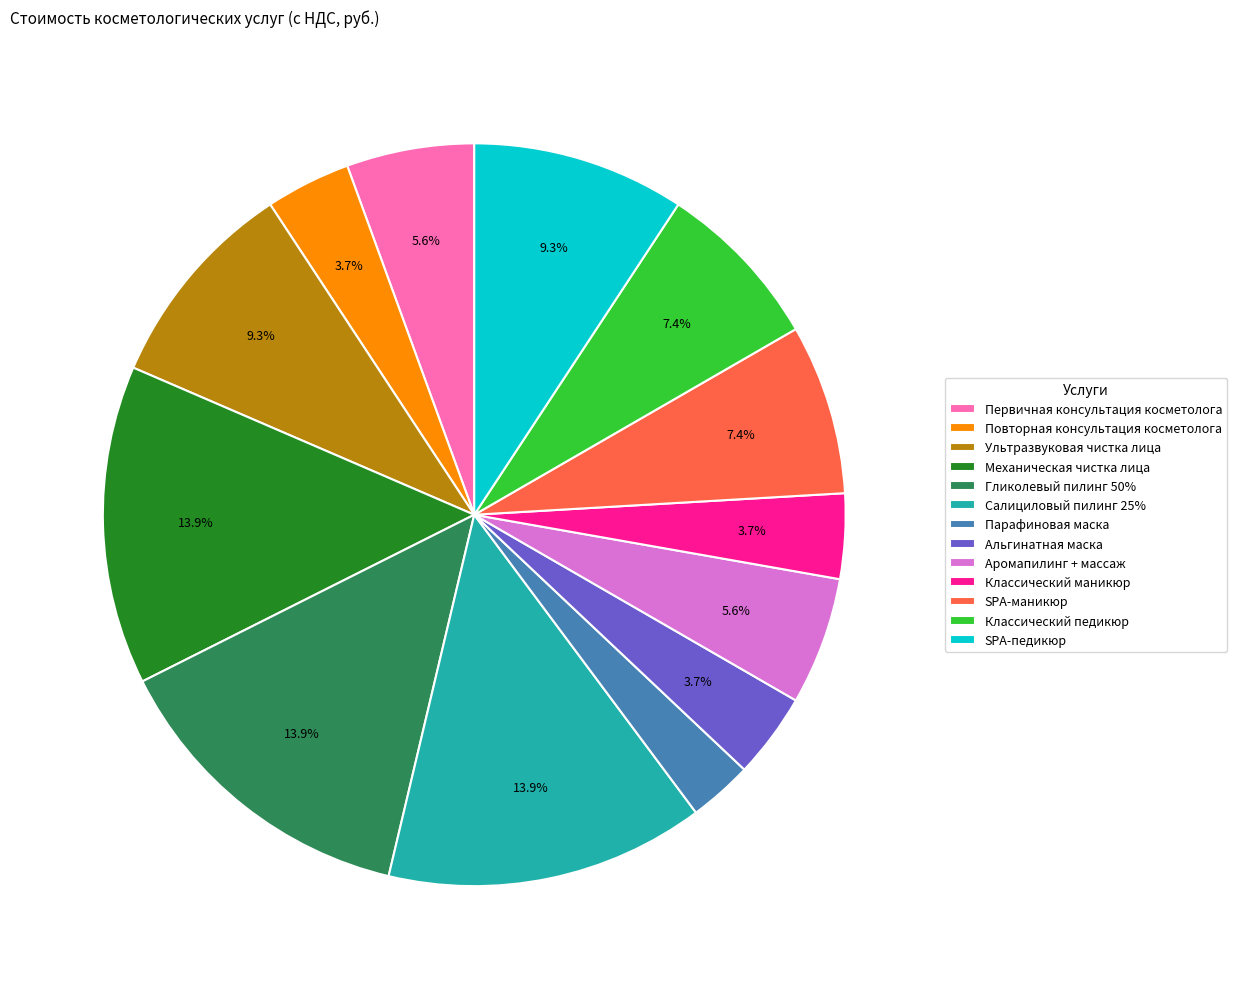

What is the smallest slice in the pie chart?

Парафиновая маска